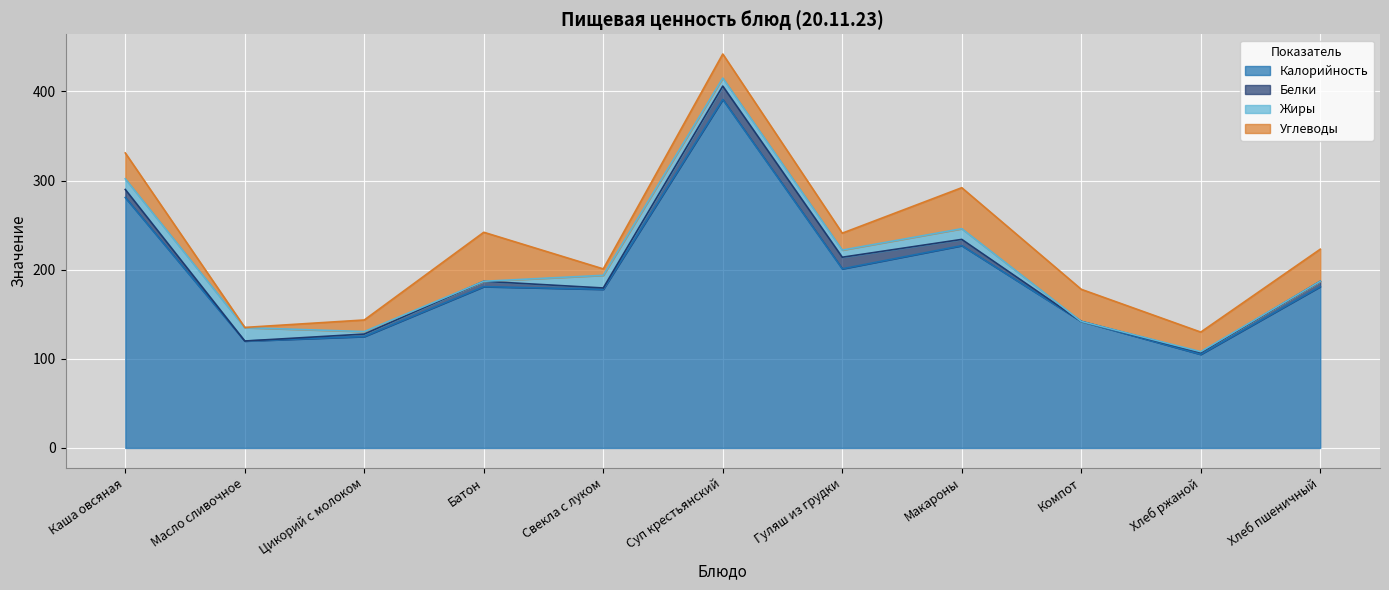

What is the difference between the maximum and minimum values in the Жиры series?

15.0